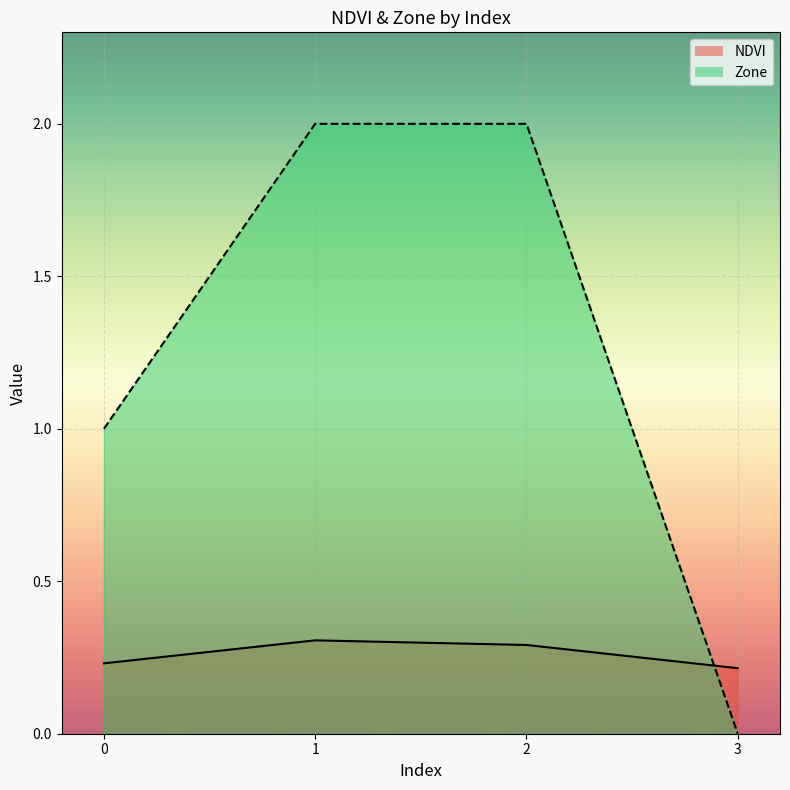

Rank the categories by Zone value from lowest to highest.

3, 0, 1, 2